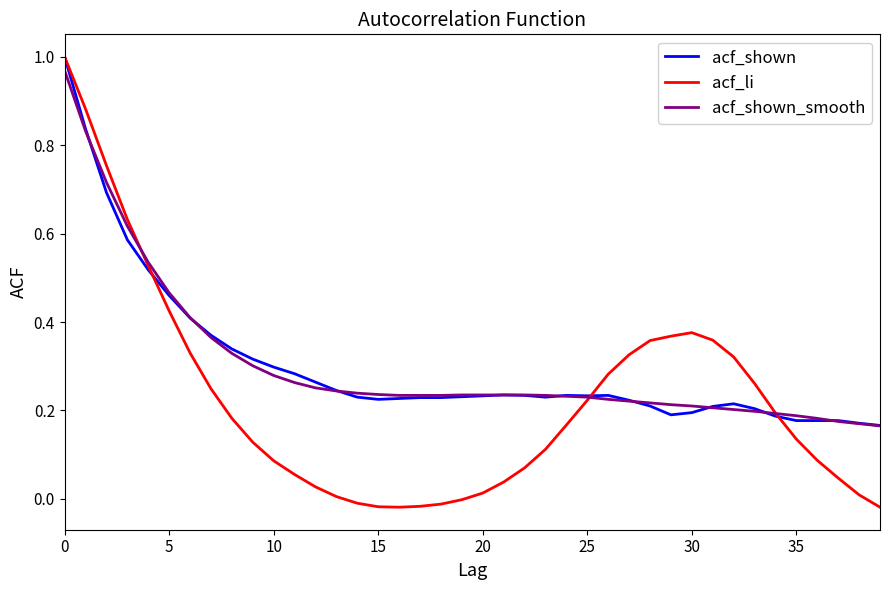

What are all the series names shown in the legend?

acf_shown, acf_li, acf_shown_smooth